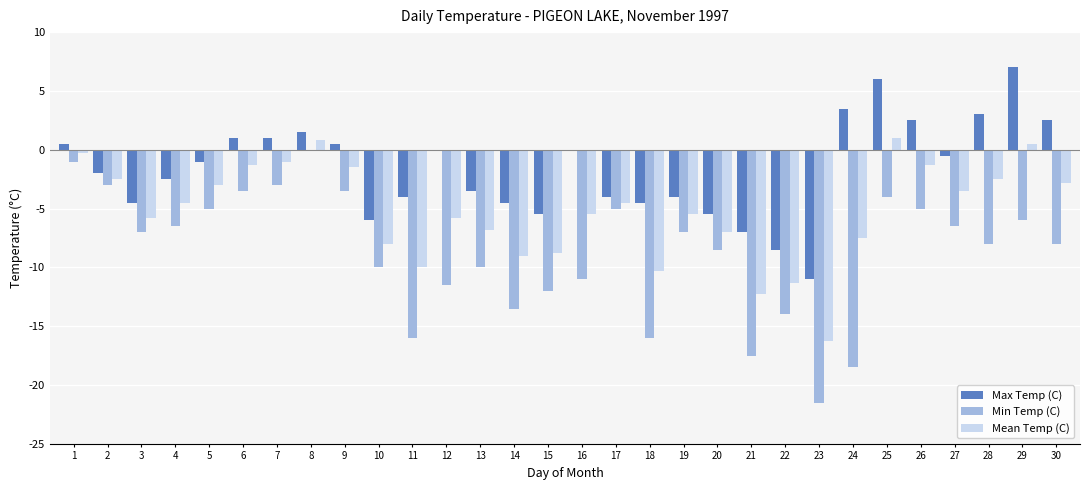

What is the difference between the Max Temp (C) values at 10 and 22?

2.5